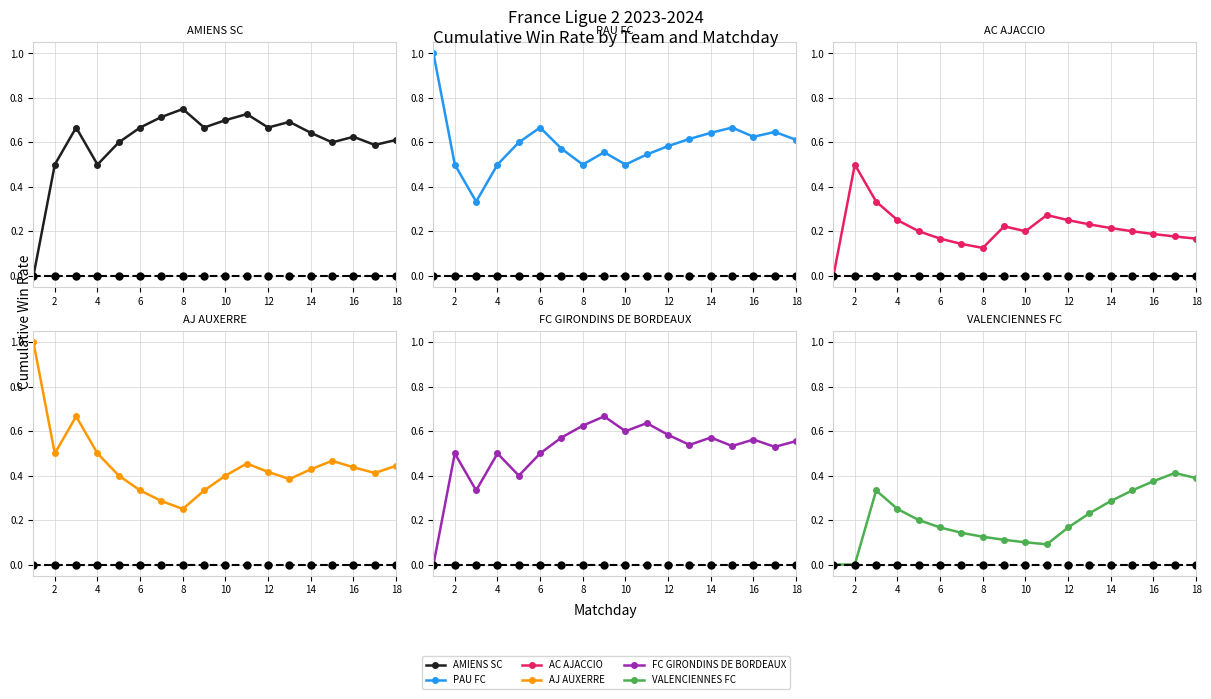

Is this an area chart (filled region under the line)?

No